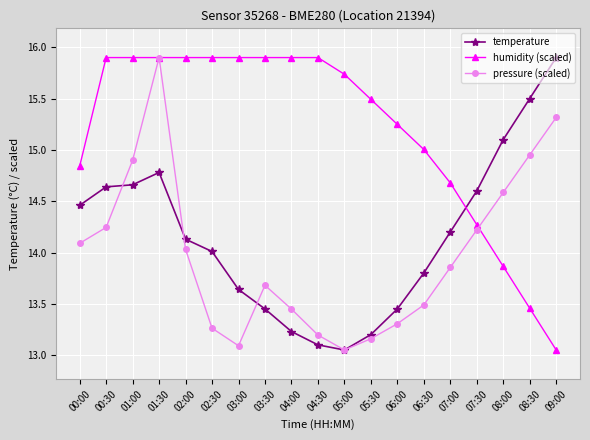

At which label does temperature reach its minimum?

05:00